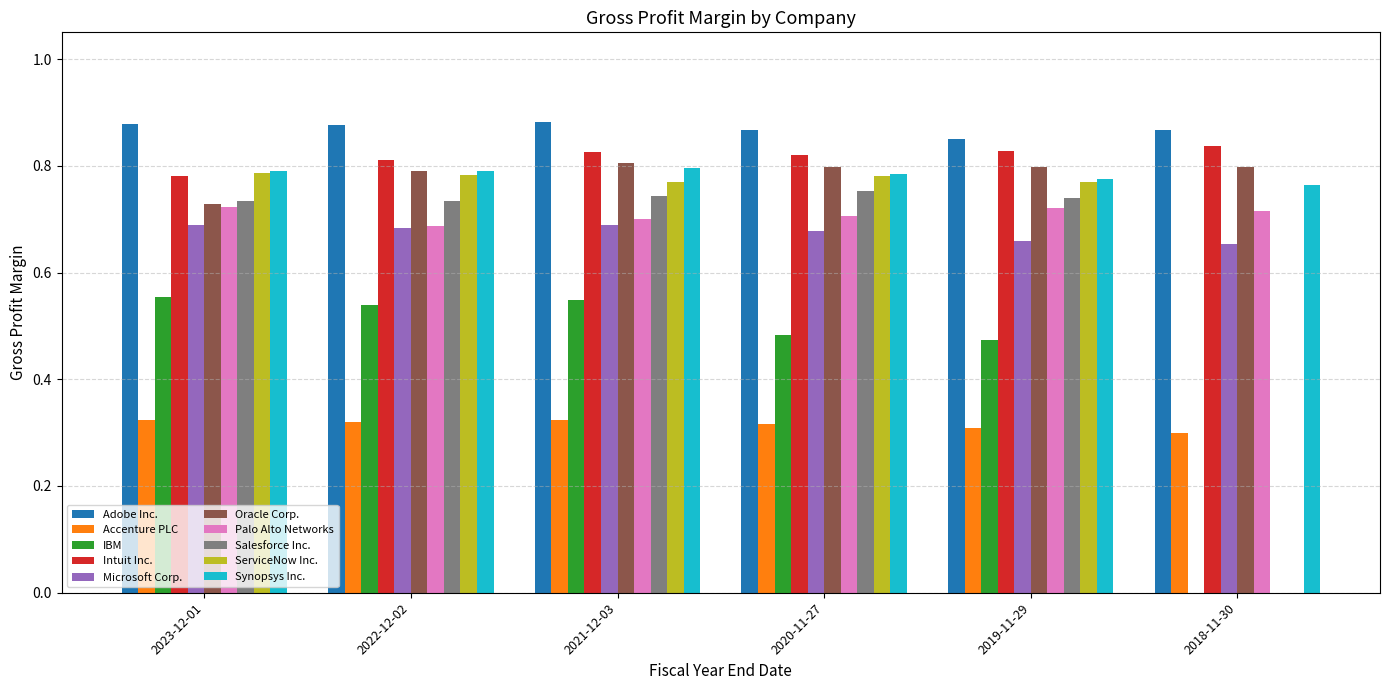

Are the bars grouped side by side (vs. stacked)?

Yes